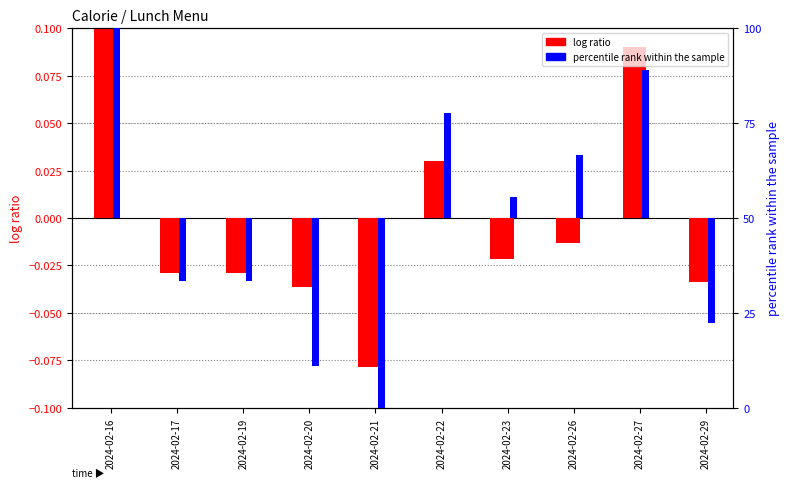

Between 2024-02-22 and 2024-02-23, which series saw the biggest shift?

log ratio